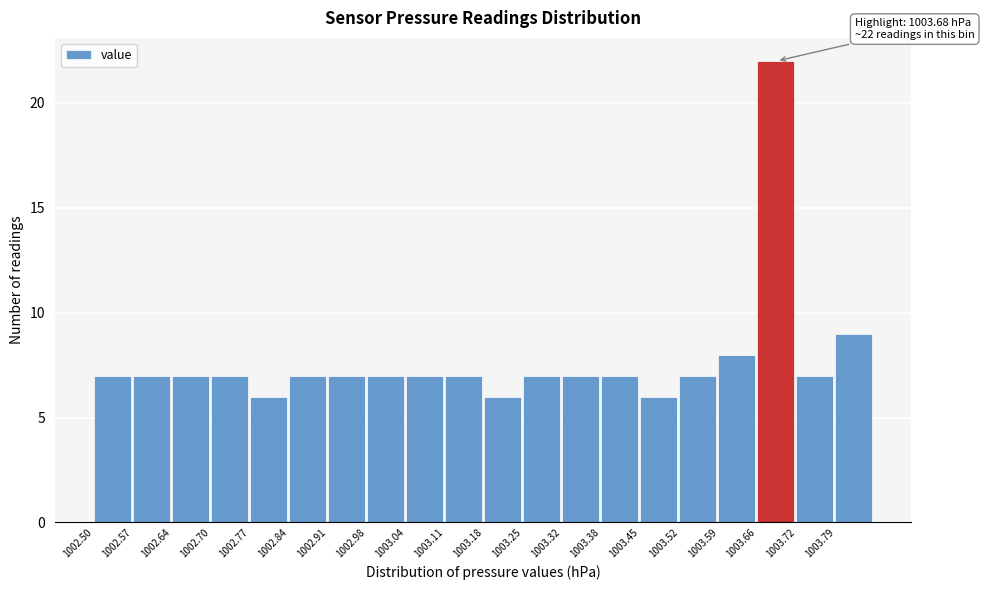

Which range on the x-axis has the tallest bar?

1003.656 to 1003.724